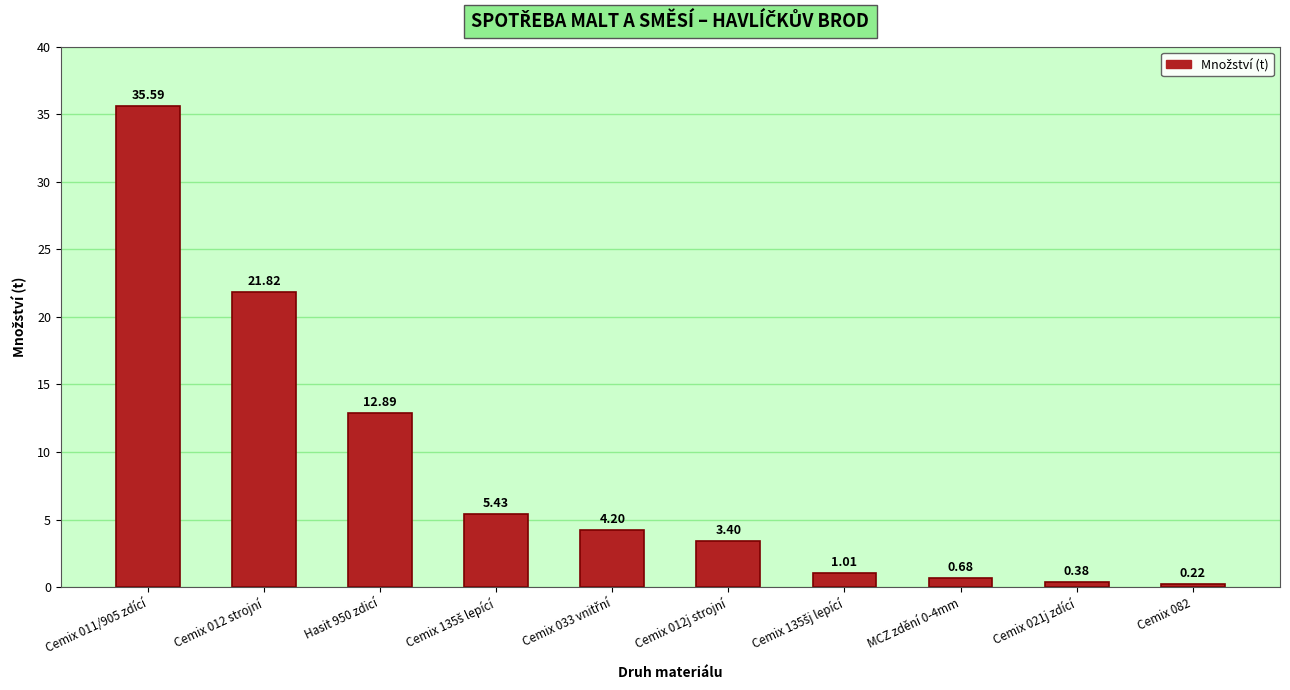

How many values are below 4?

5